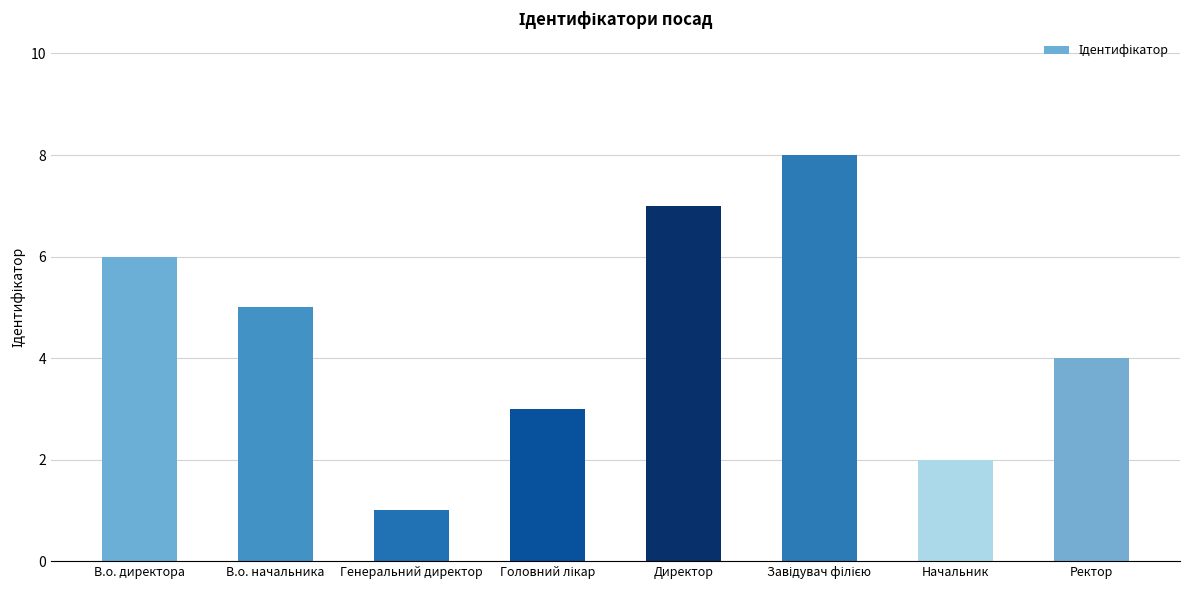

What is the label of the 8th bar from the left?

Ректор